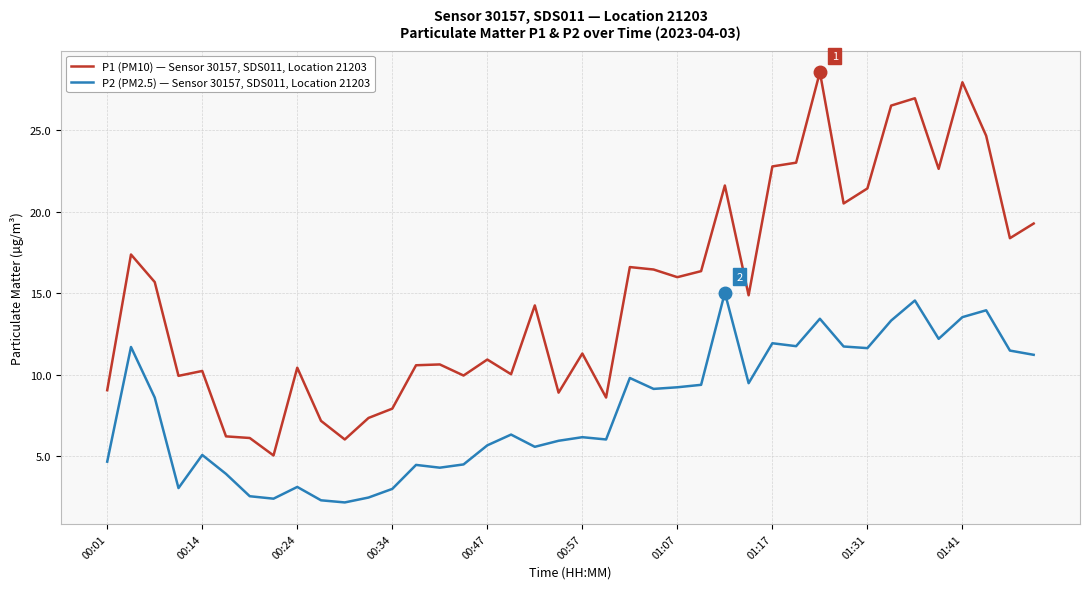

What is the difference between the maximum and minimum values in the P2 (PM2.5) — Sensor 30157, SDS011, Location 21203 series?

12.9